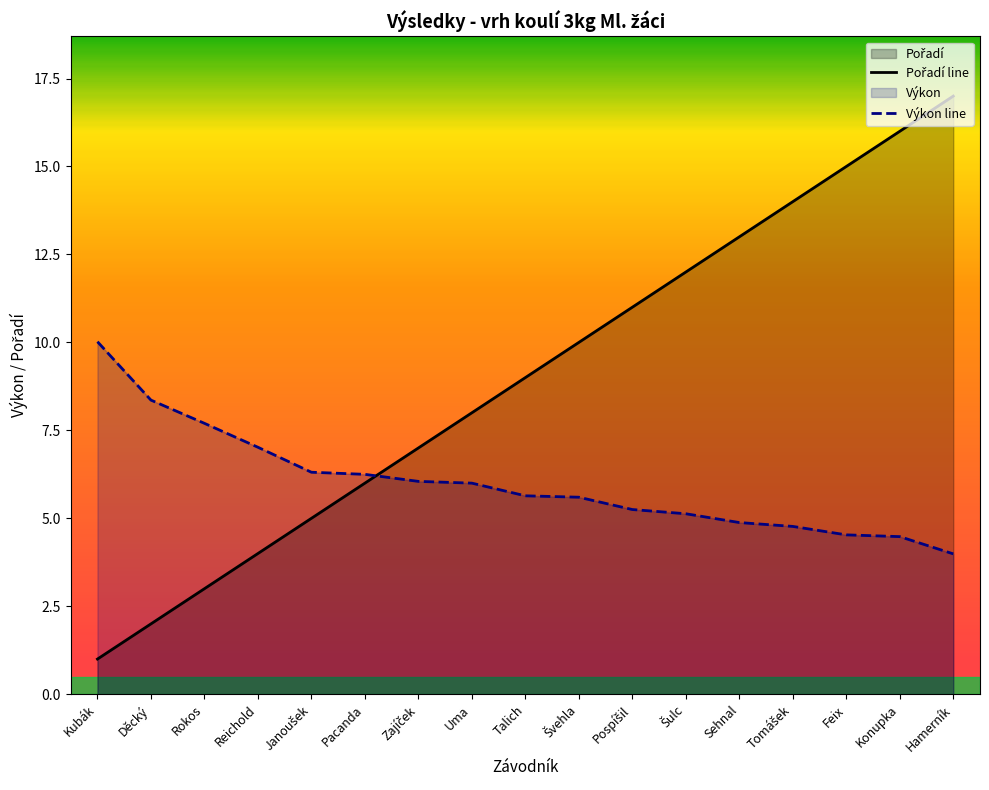

Reading left to right, extract all data points from this chart.

Pořadí: 1.0	2.0	3.0	4.0	5.0	6.0	7.0	8.0	9.0	10.0	11.0	12.0	13.0	14.0	15.0	16.0	17.0
Výkon: 10.0	8.4	7.7	7.0	6.3	6.2	6.0	6.0	5.6	5.6	5.2	5.1	4.9	4.8	4.5	4.5	4.0